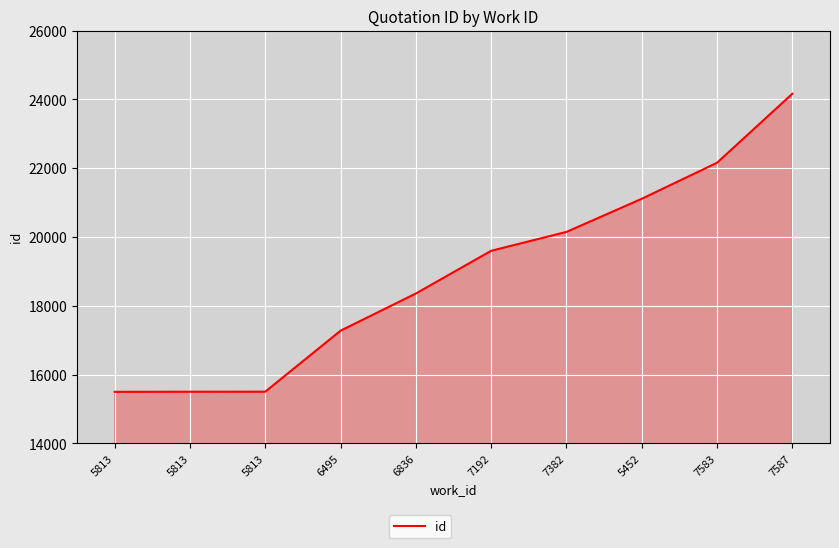

Is this an area chart (filled region under the line)?

Yes